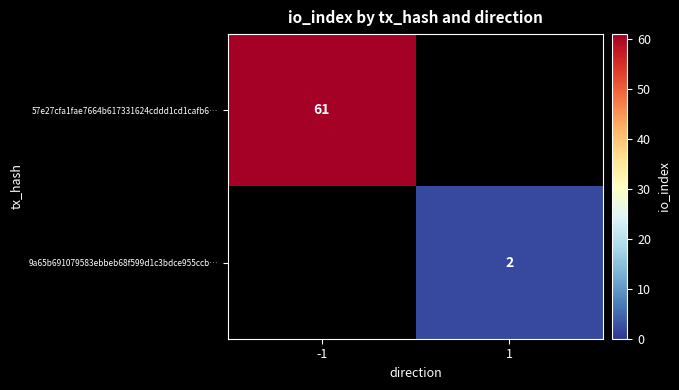

The value of 9a65b691079583ebbeb68f599d1c3bdce955ccb… at 1 is 1. True or false?

False